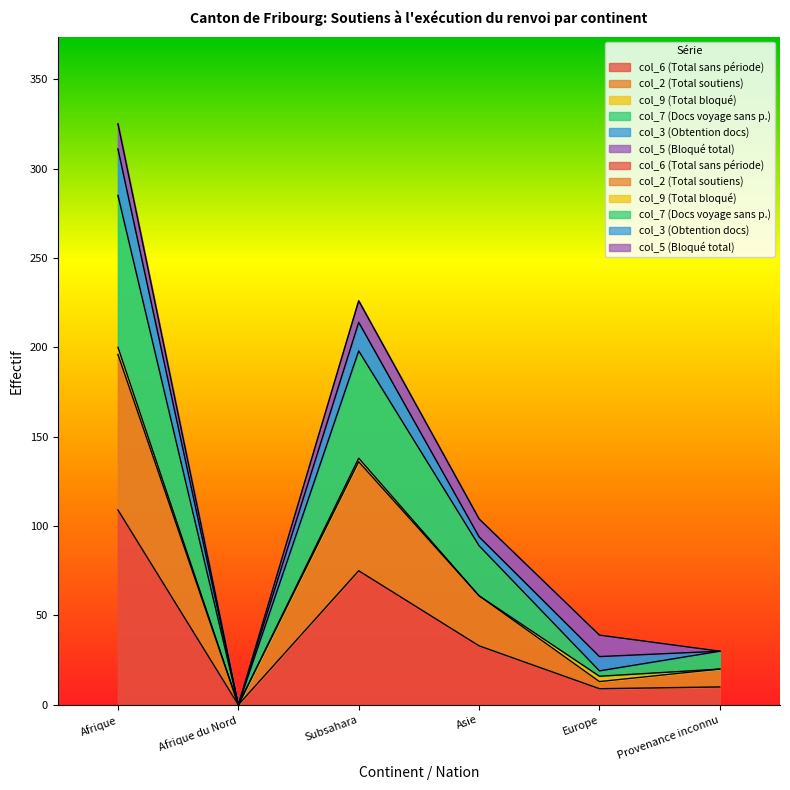

Is the value of col_2 (Total soutiens) at Asie greater than the value of col_6 (Total sans période) at Asie?

Yes